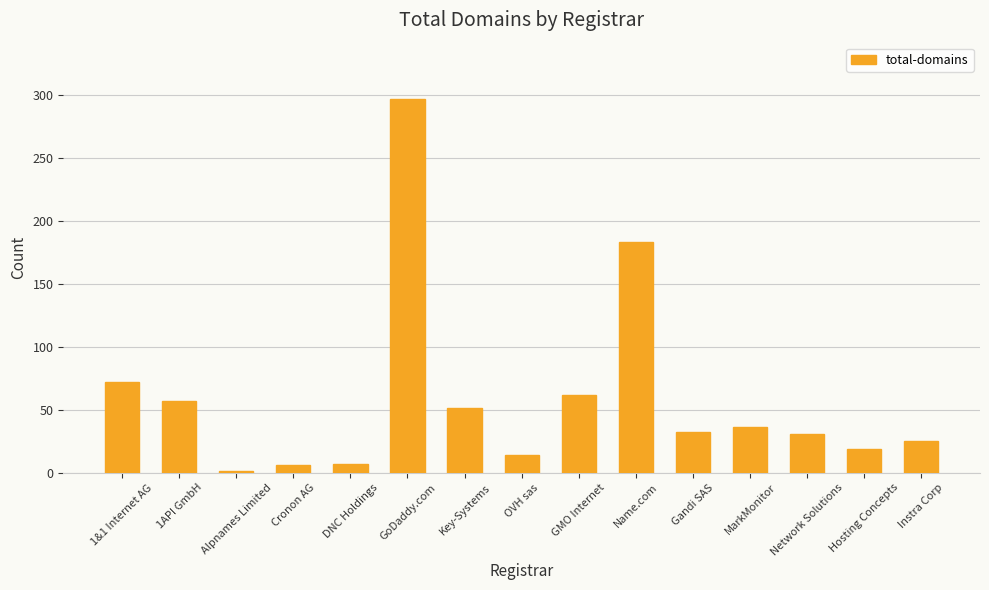

How many distinct data groups are displayed?

1